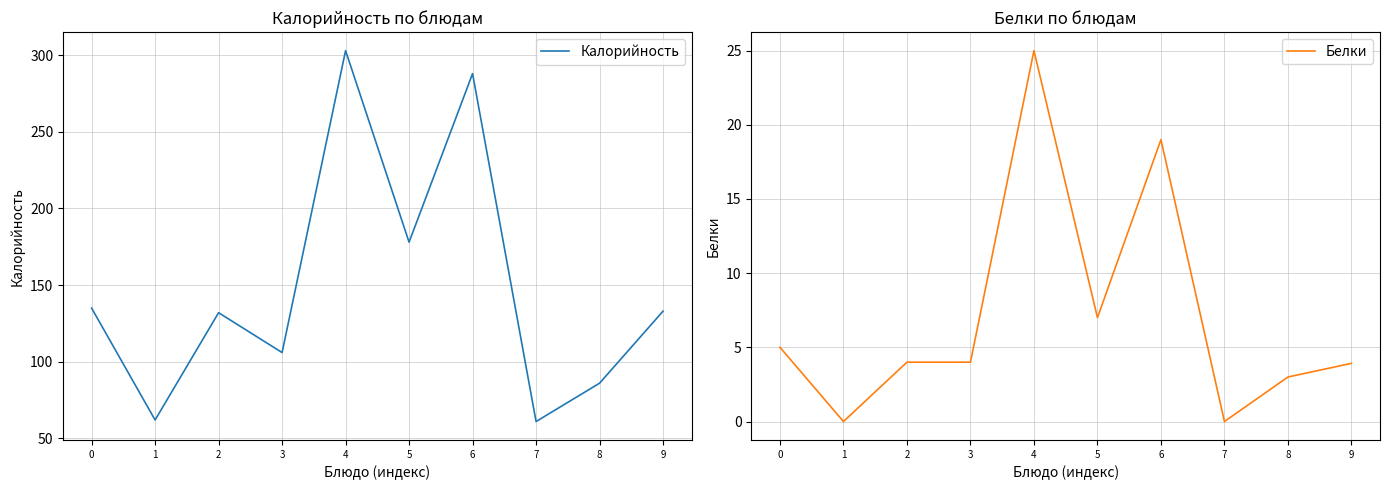

Is the value of Белки at 2 greater than the value of Калорийность at 4?

No